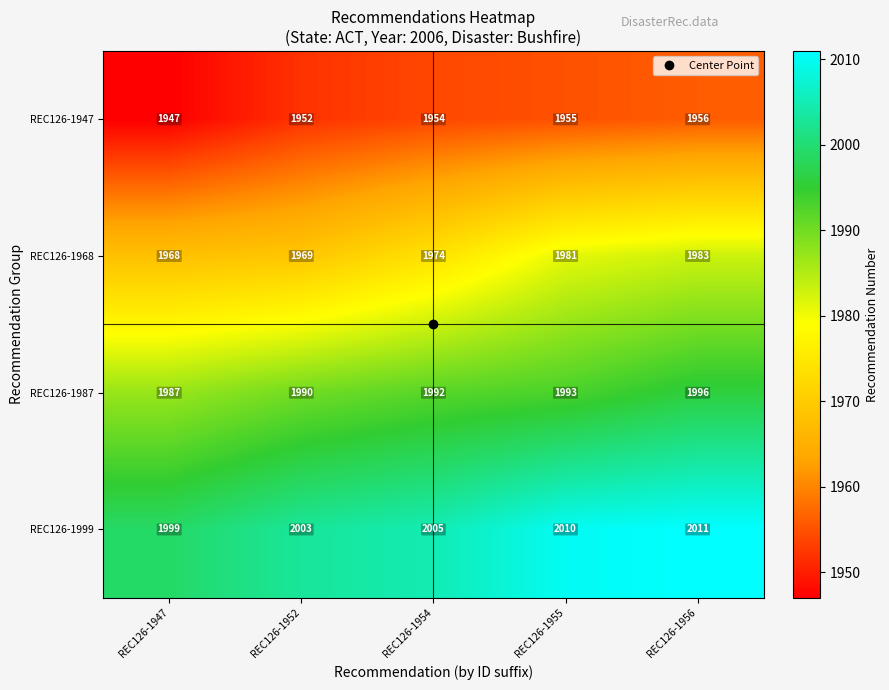

What is the average value of the REC126-1968 series?

1975